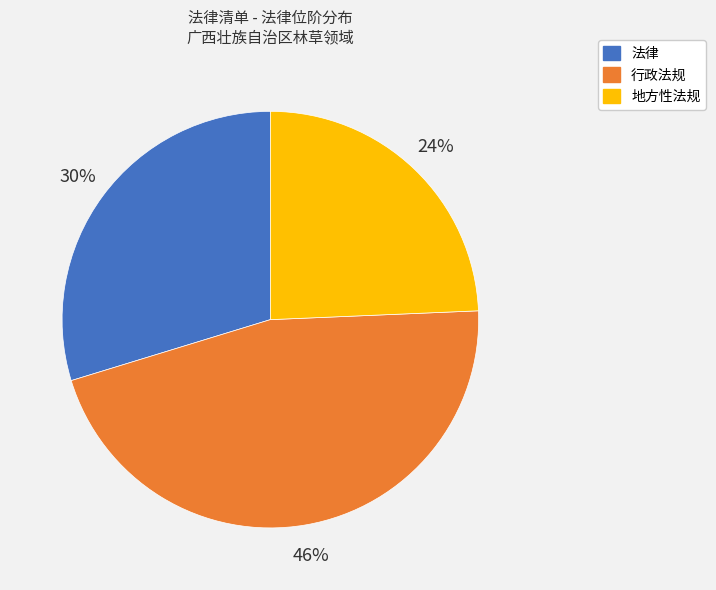

What is the largest slice in the pie chart?

行政法规